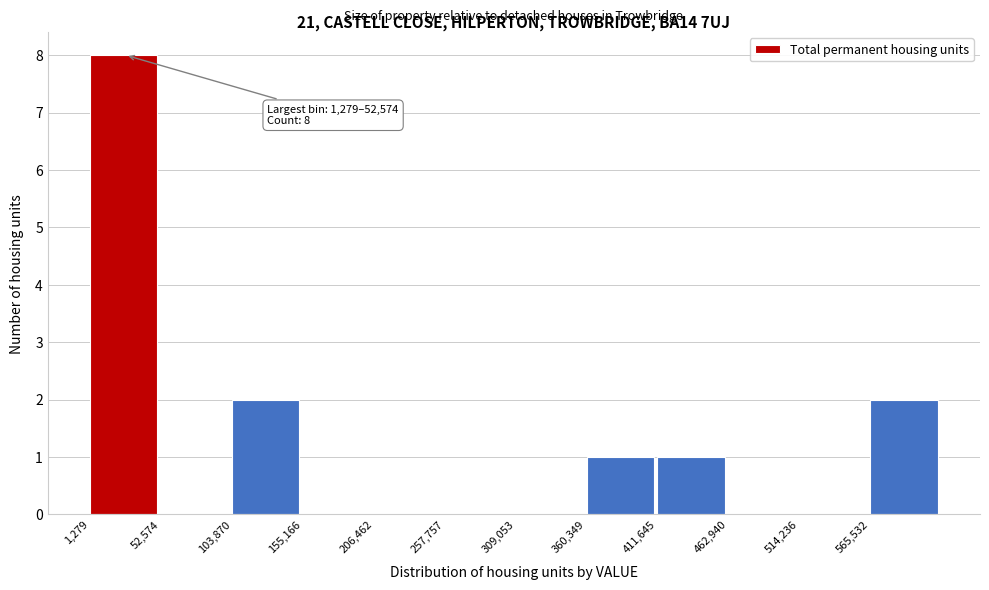

Which range on the x-axis has the tallest bar?

0 to 50000